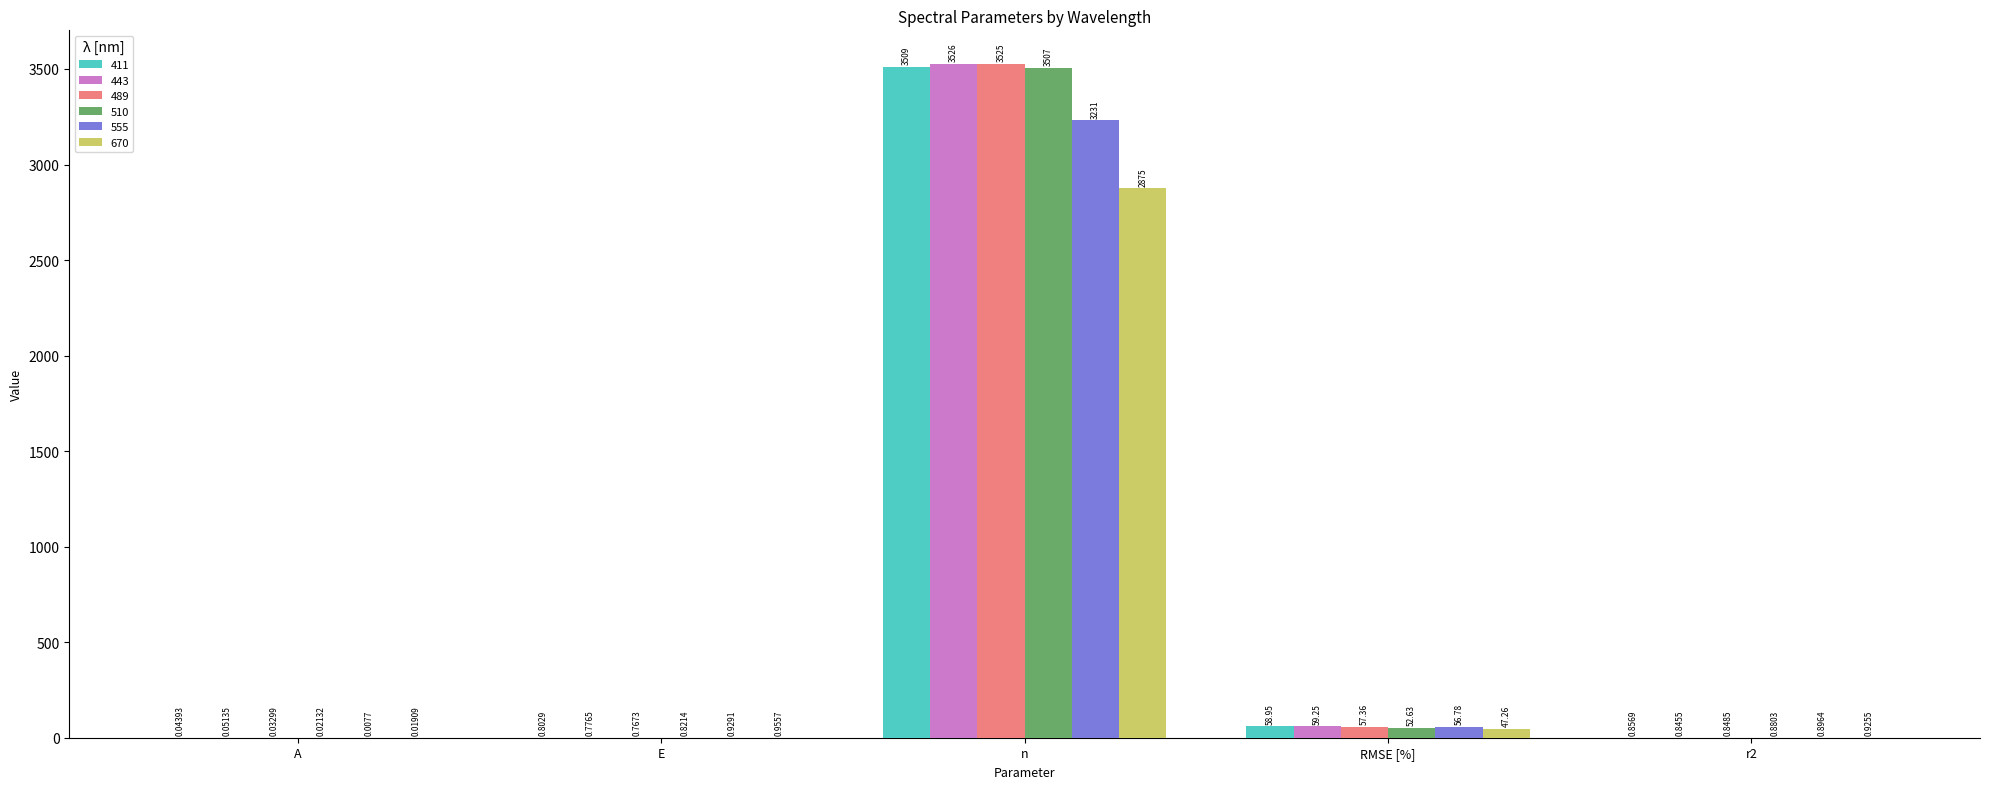

What is the total value across all series at n?

20173.0